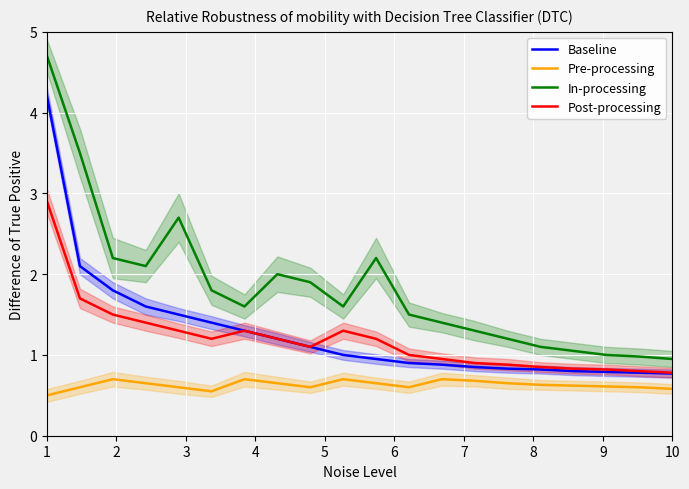

What is the highest value of the Baseline series?

4.2